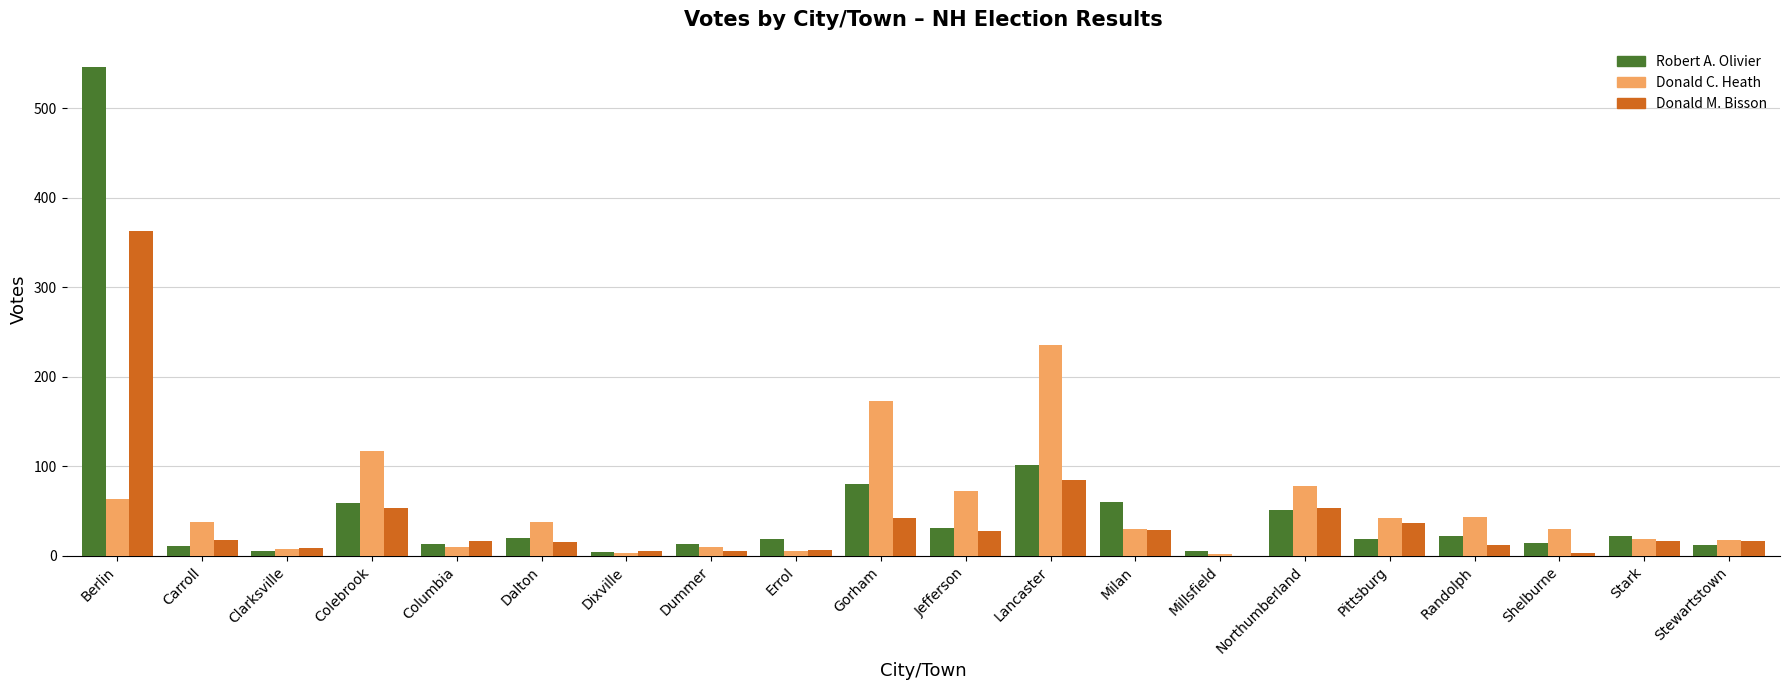

What is the sum of the Robert A. Olivier values at Gorham and Northumberland?

131